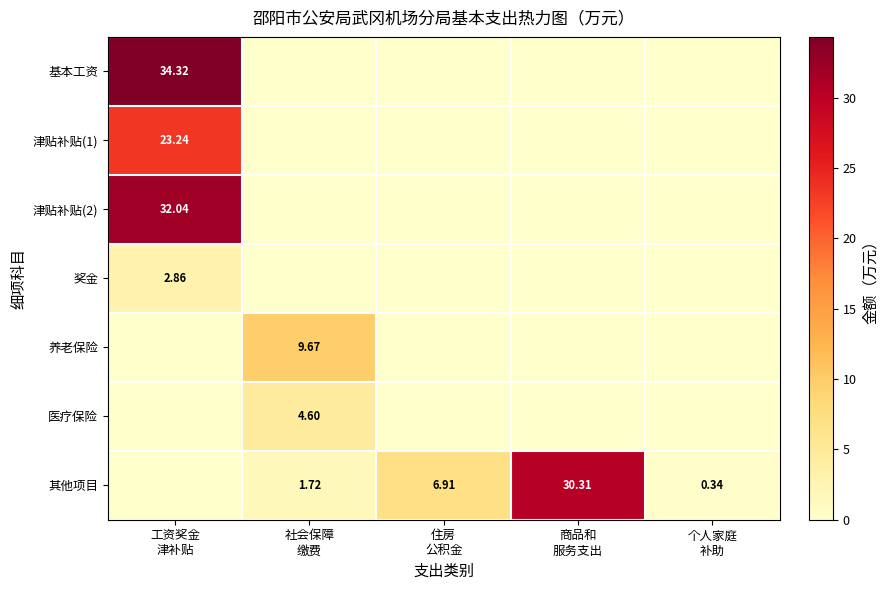

Is it true that 医疗保险 equals 0.0 at 个人家庭 补助?

True